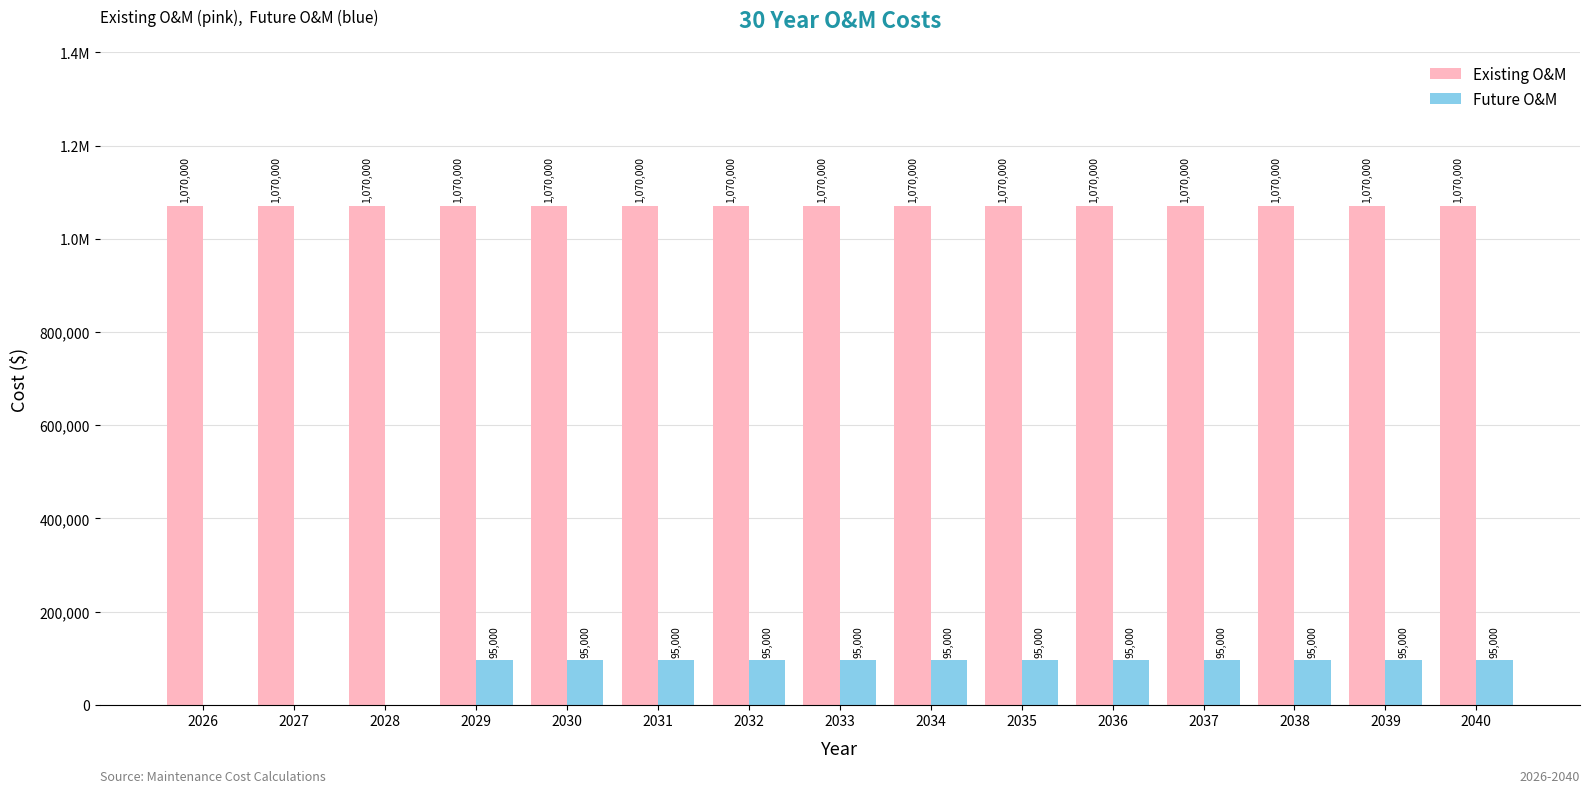

At which category does the chart reach its peak across all series?

2026